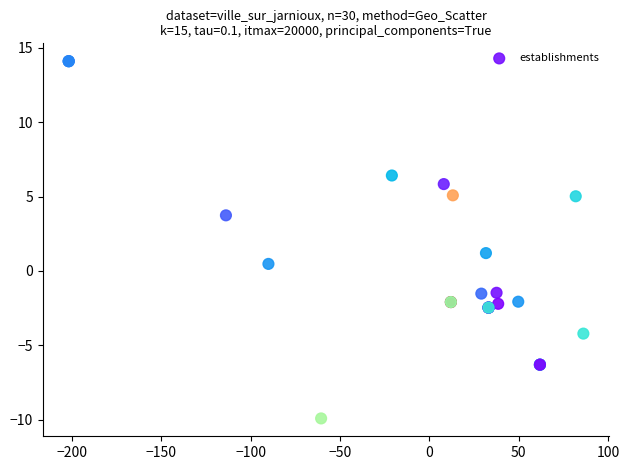

What Y value in the scatter plot is closest to 2?

1.2